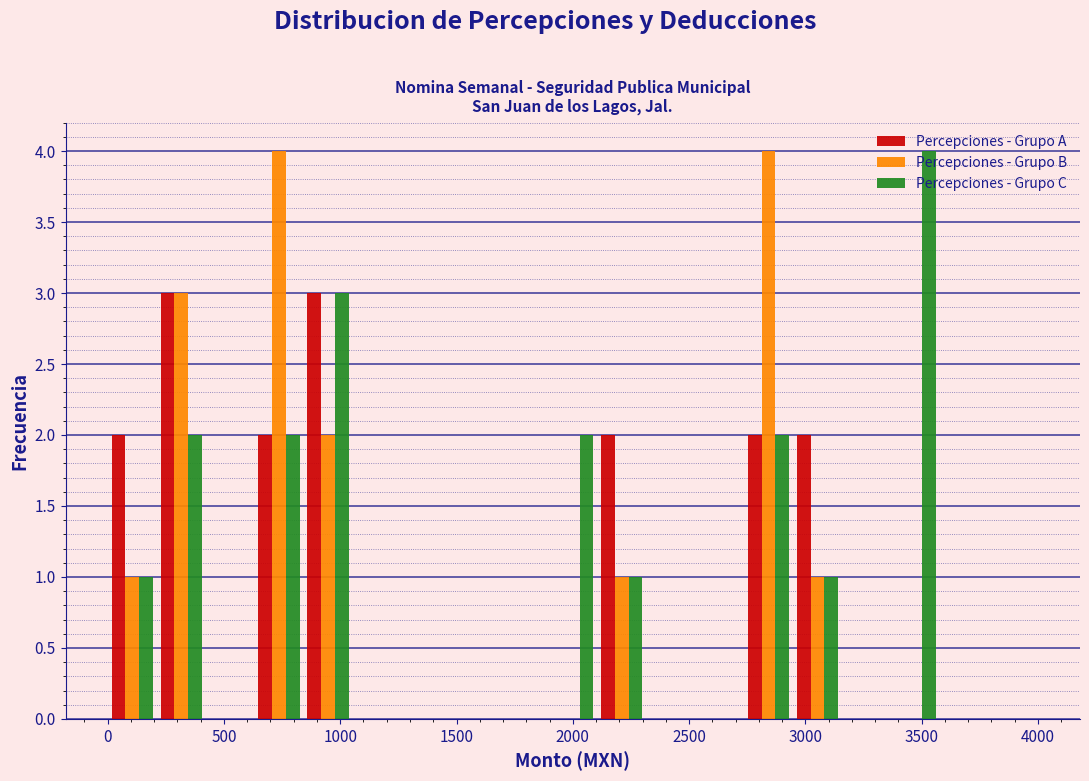

What is the height of the Percepciones - Grupo B bar covering 2100 to 2300 on the x-axis? Neither the bar edges nor the heights are printed on the chart, so give them approximately, as read against the axes.

1